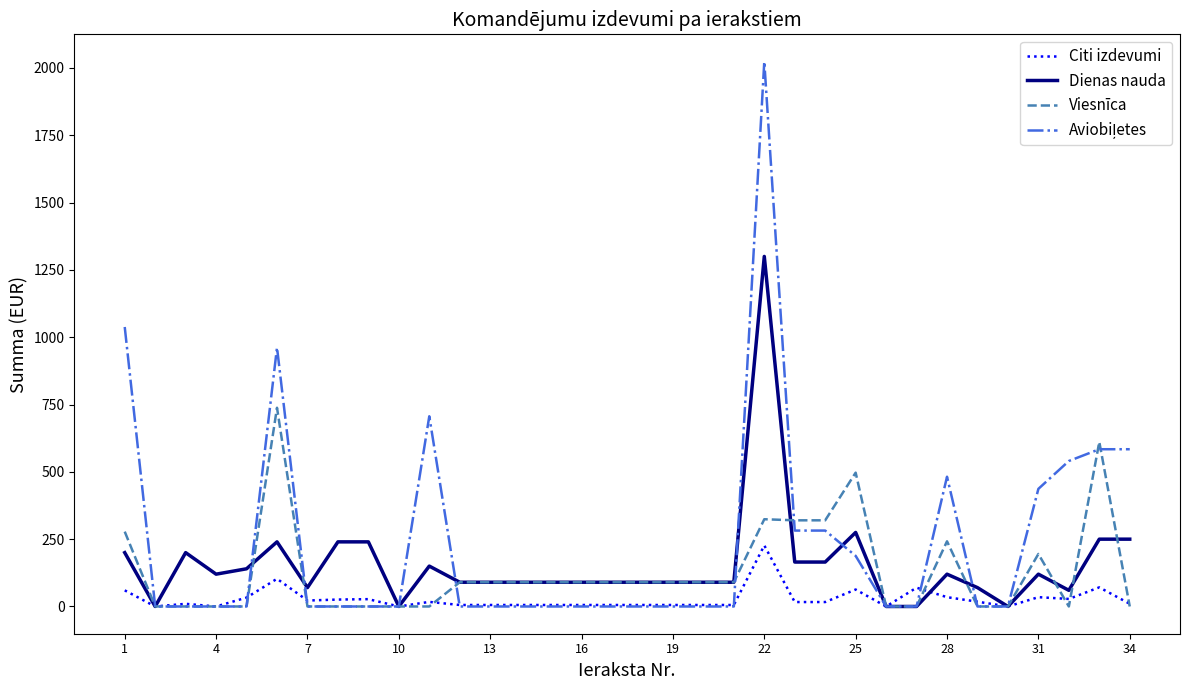

Which series ends up on top after the final intersection of Dienas nauda and Viesnīca?

Dienas nauda